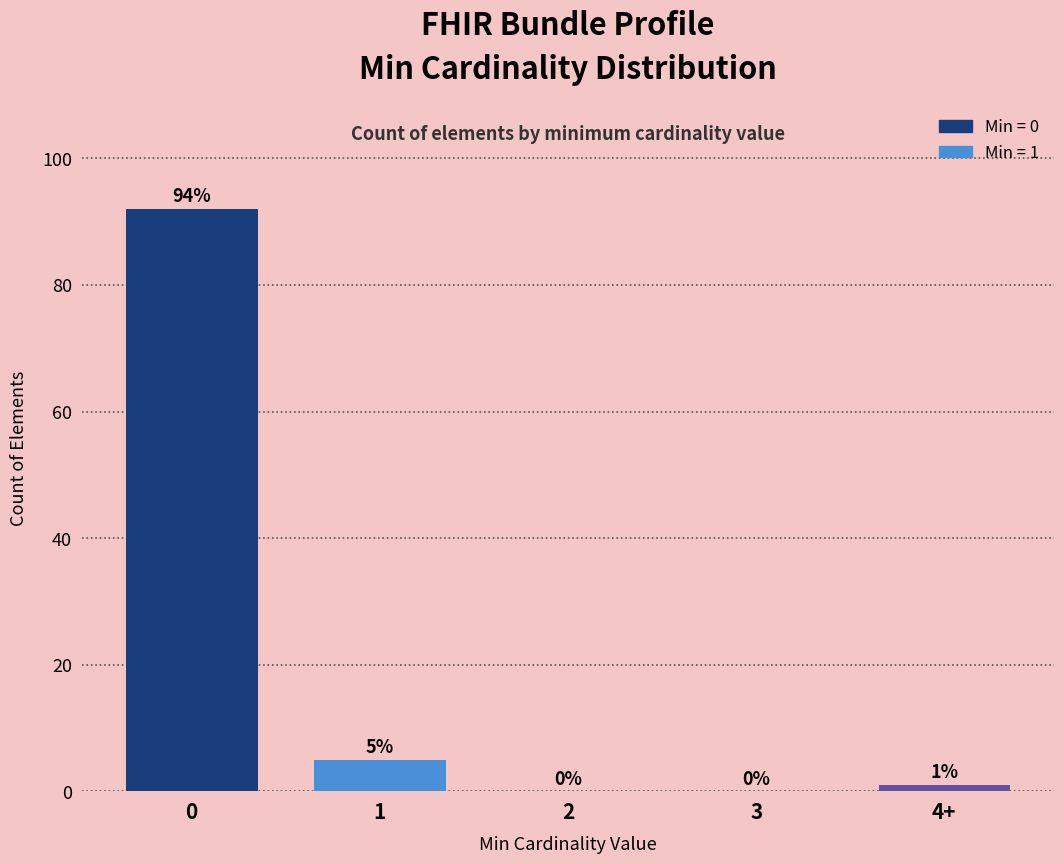

Reading left to right, what are all the values shown in this chart?

0=92	1=5	2=0	3=0	4+=1